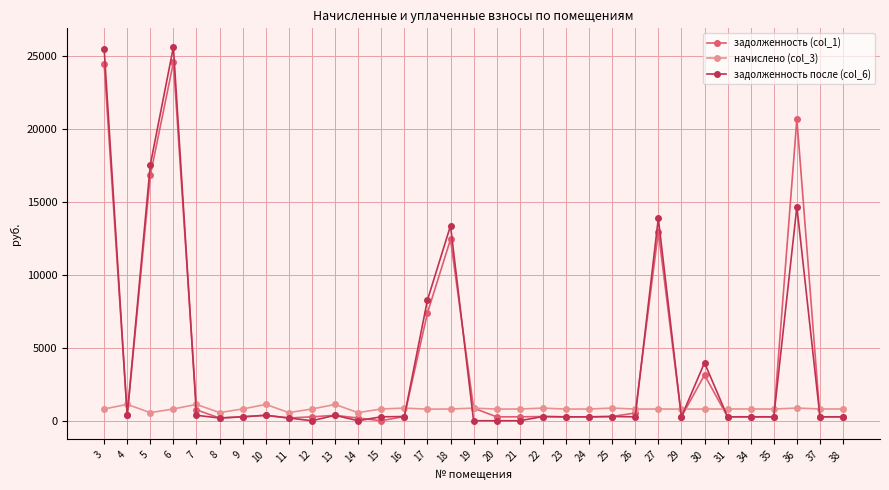

How many values in the задолженность (col_1) series exceed 288?

17